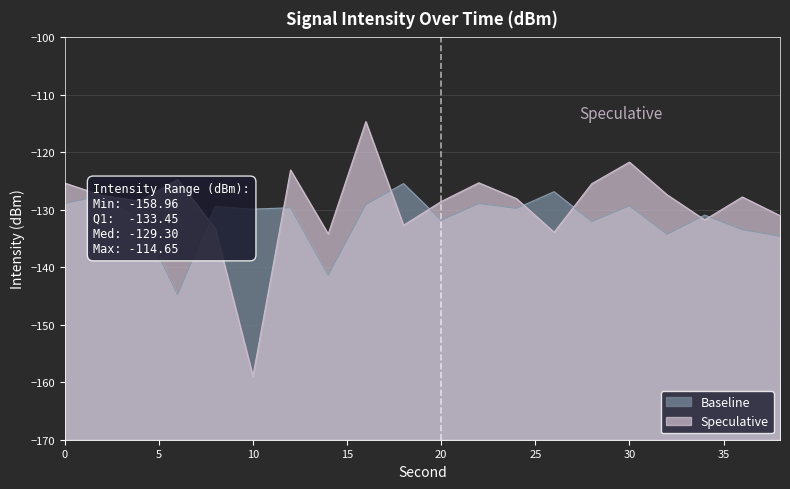

Which category has the lowest value across all series?

10